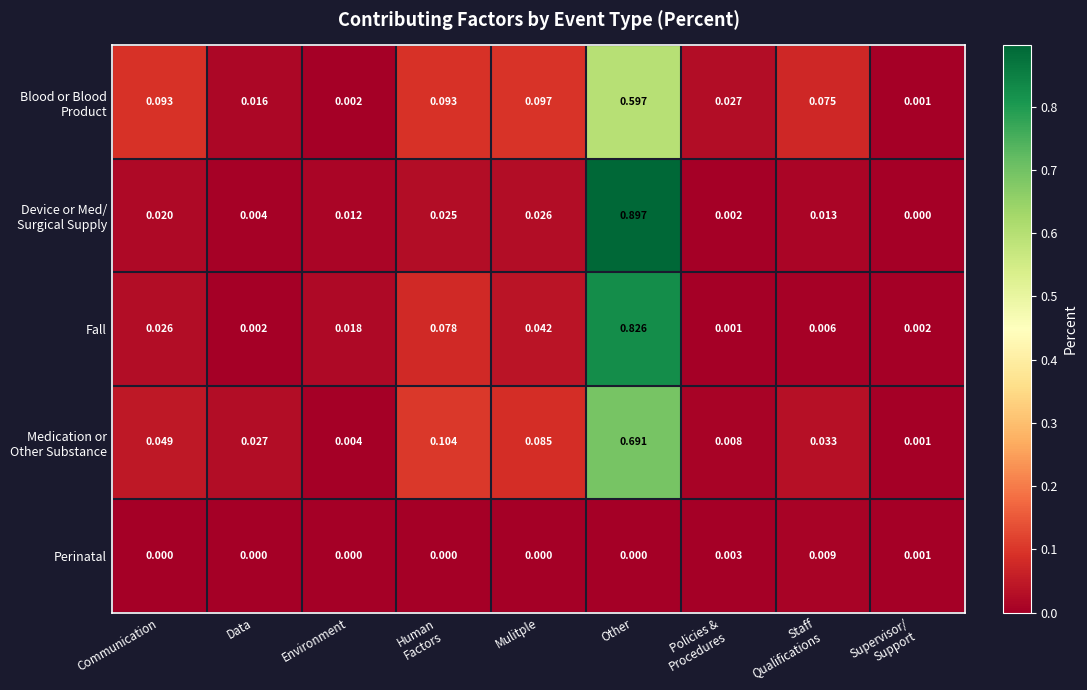

Which label corresponds to the largest value in the chart?

Other